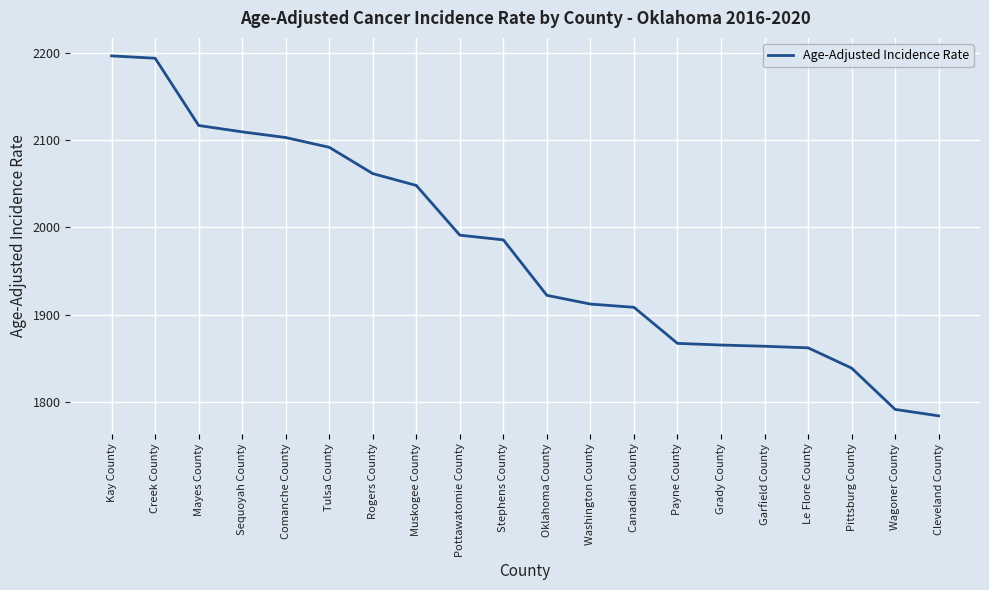

The chart shows a value of 3398.7 at Canadian County. True or false?

False